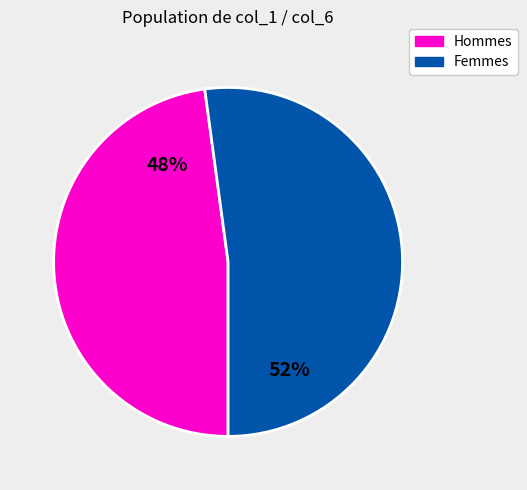

Is there a majority slice in this chart?

Yes